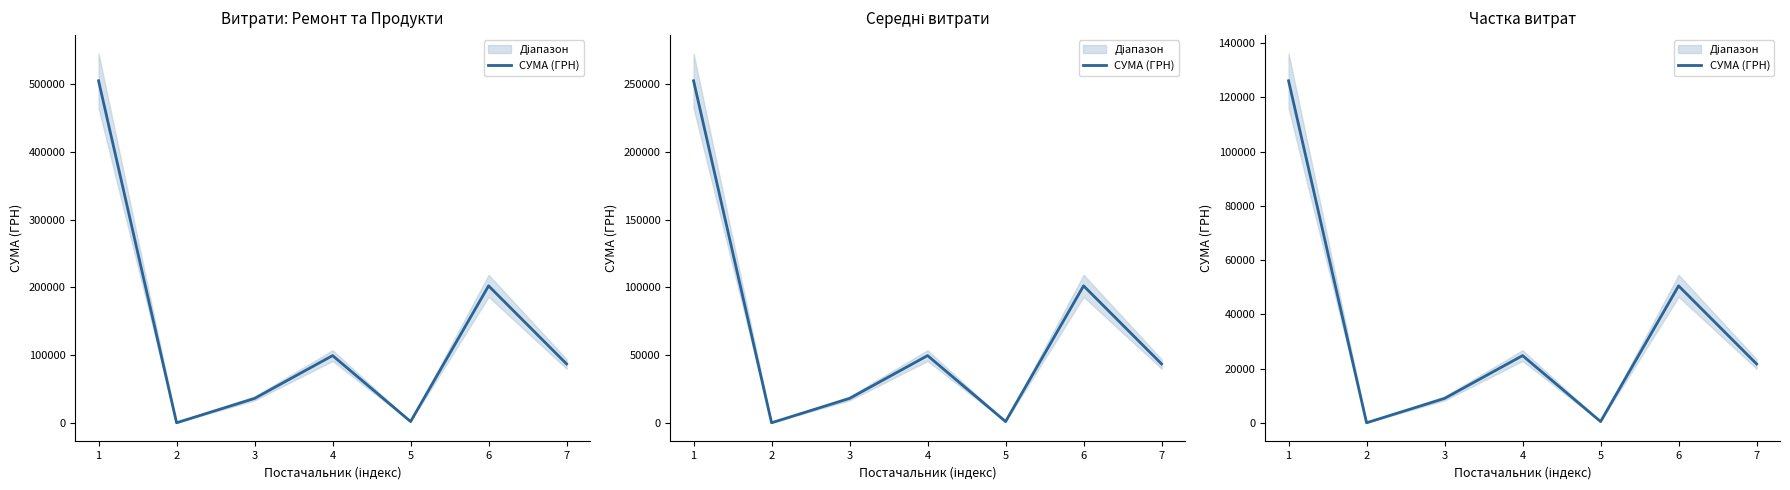

Rank the categories by value from highest to lowest.

1, 6, 4, 7, 3, 5, 2